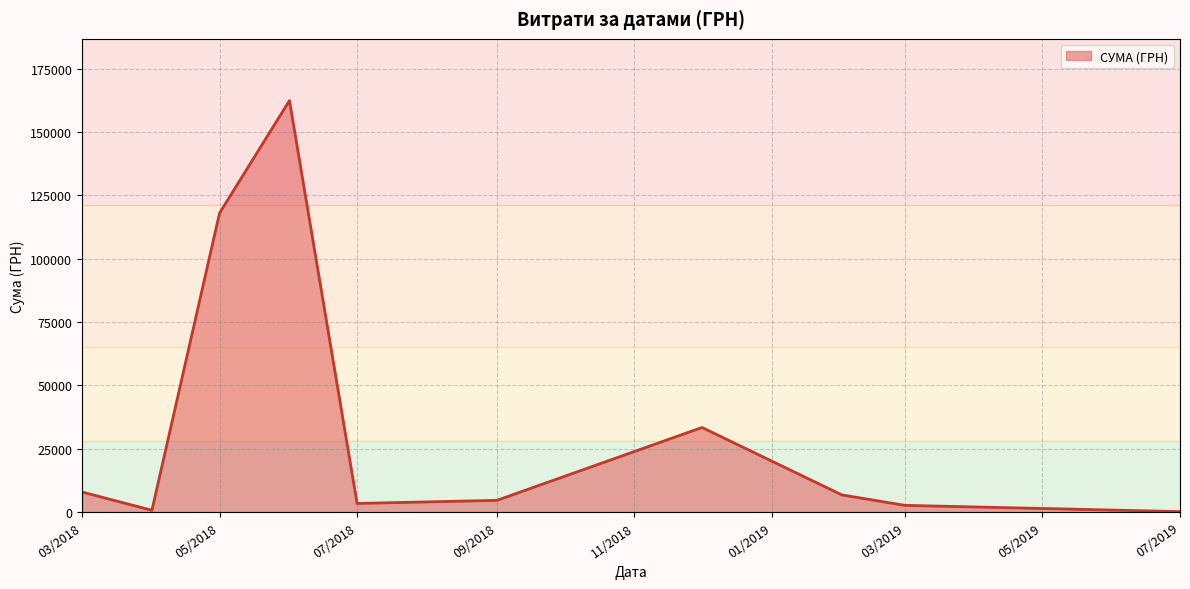

At which label is the value closest to 81320?

05/2018